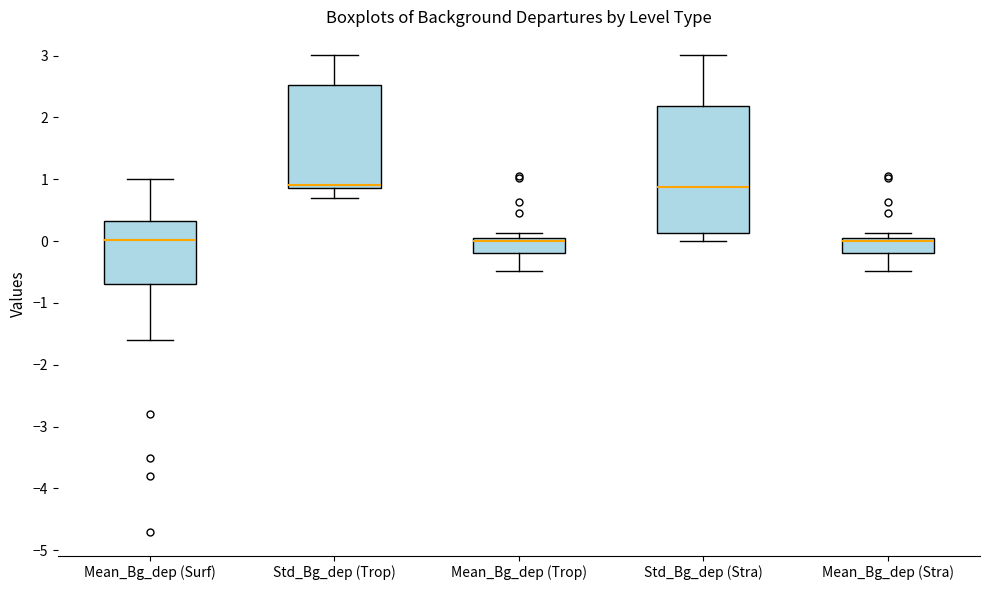

Reading left to right, read every box against the y-axis: the position of its median line, the range the box covers, and the ends of its whiskers. The values are not printed on the chart, so give them approximately, as read against the axis.

Mean_Bg_dep (Surf): median 0.0, box -0.7 to 0.3, whiskers -1.6 to 1.0
Std_Bg_dep (Trop): median 0.9 (just above the box's lower edge), box 0.9 to 2.5, whiskers 0.7 to 3.0
Mean_Bg_dep (Trop): median 0.0, box -0.2 to 0.1, whiskers -0.5 to 0.1 (just above the box's upper edge)
Std_Bg_dep (Stra): median 0.9, box 0.1 to 2.2, whiskers 0.0 to 3.0
Mean_Bg_dep (Stra): median 0.0, box -0.2 to 0.1, whiskers -0.5 to 0.1 (just above the box's upper edge)